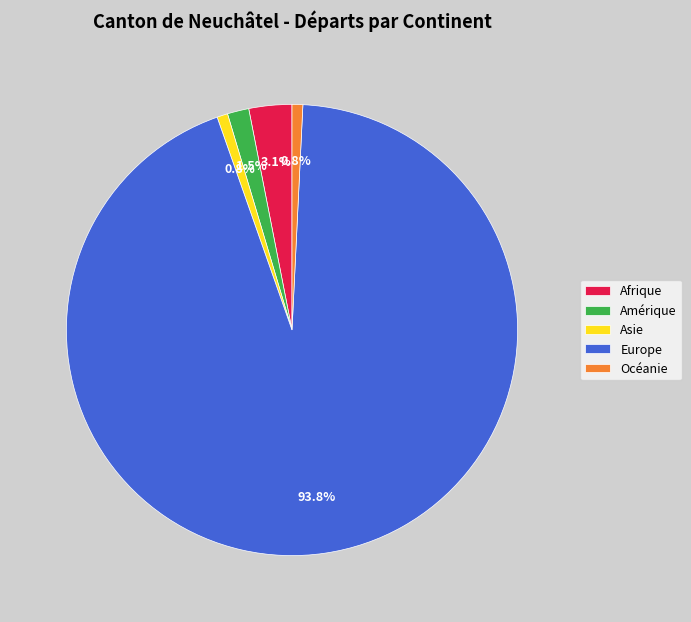

Which slice is the largest?

Europe